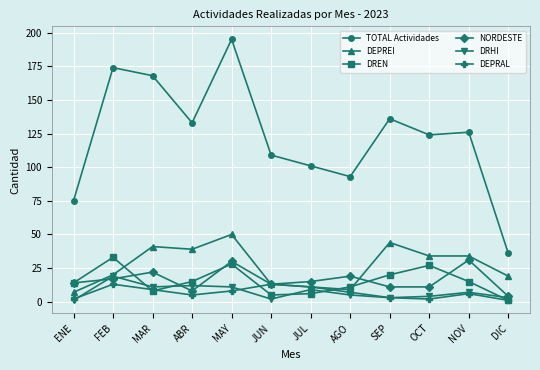

Reading right to left, list all the values displayed in this chart.

TOTAL Actividades: DIC=36	NOV=126	OCT=124	SEP=136	AGO=93	JUL=101	JUN=109	MAY=195	ABR=133	MAR=168	FEB=174	ENE=75
DEPREI: DIC=19	NOV=34	OCT=34	SEP=44	AGO=9	JUL=11	JUN=13	MAY=50	ABR=39	MAR=41	FEB=20	ENE=7
DREN: DIC=1	NOV=15	OCT=27	SEP=20	AGO=11	JUL=6	JUN=5	MAY=28	ABR=15	MAR=8	FEB=33	ENE=14
NORDESTE: DIC=4	NOV=31	OCT=11	SEP=11	AGO=19	JUL=15	JUN=13	MAY=30	ABR=8	MAR=22	FEB=17	ENE=14
DRHI: DIC=3	NOV=7	OCT=4	SEP=3	AGO=5	JUL=9	JUN=2	MAY=11	ABR=12	MAR=11	FEB=19	ENE=1
DEPRAL: DIC=1	NOV=6	OCT=2	SEP=3	AGO=7	JUL=11	JUN=13	MAY=8	ABR=5	MAR=9	FEB=13	ENE=2